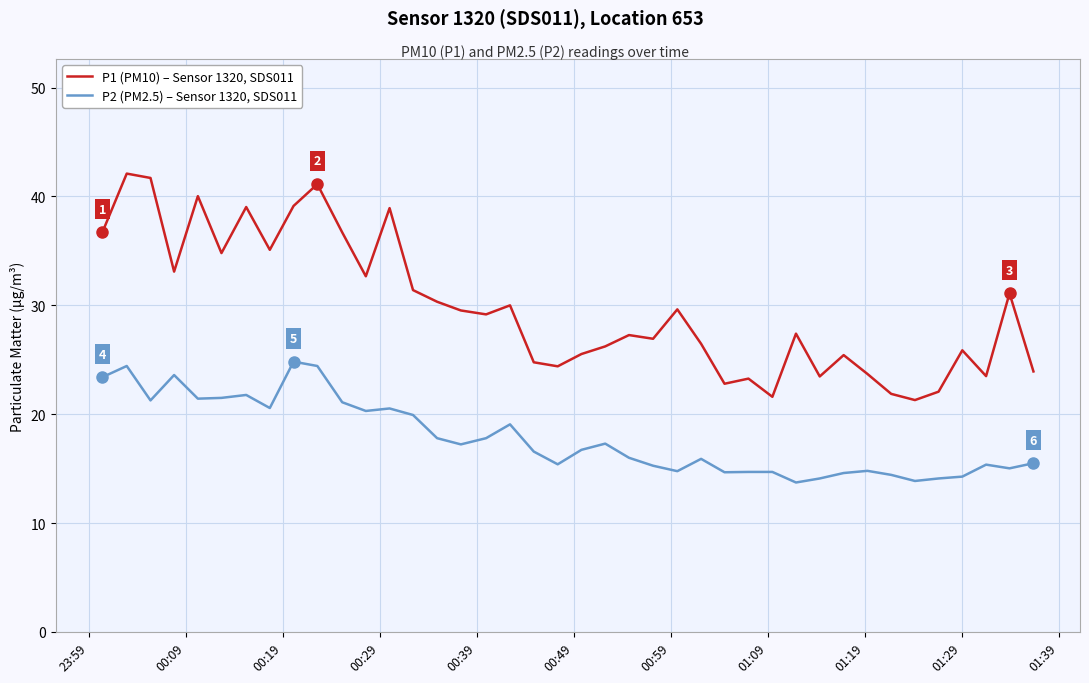

Which series has the widest spread of values?

P1 (PM10) – Sensor 1320, SDS011